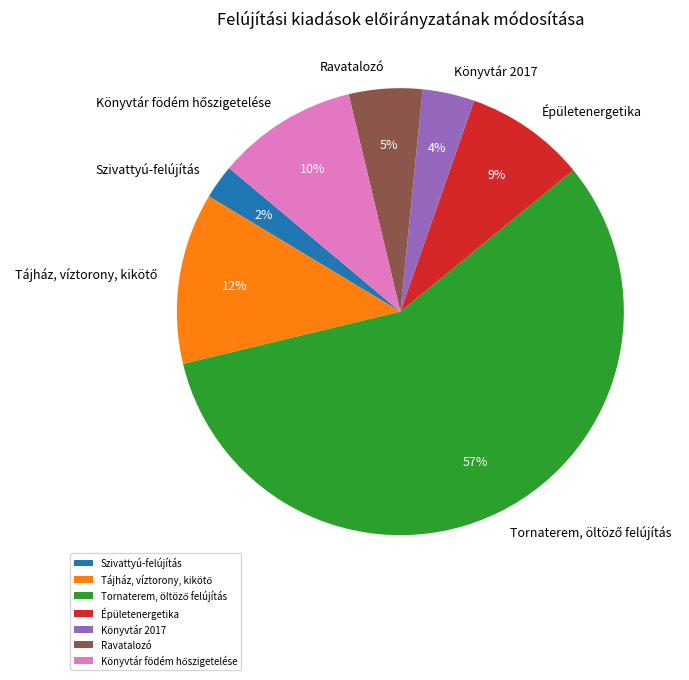

The Szivattyú-felújítás slice represents 2% of the pie. True or false?

True